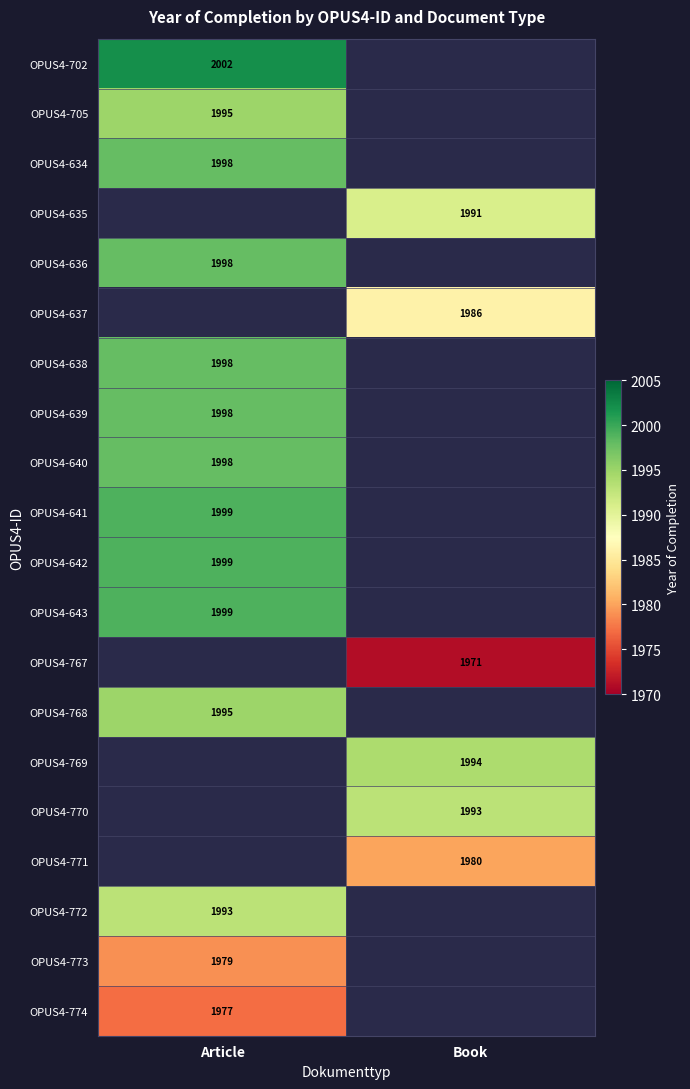

Which category has the lowest value across all series?

Book